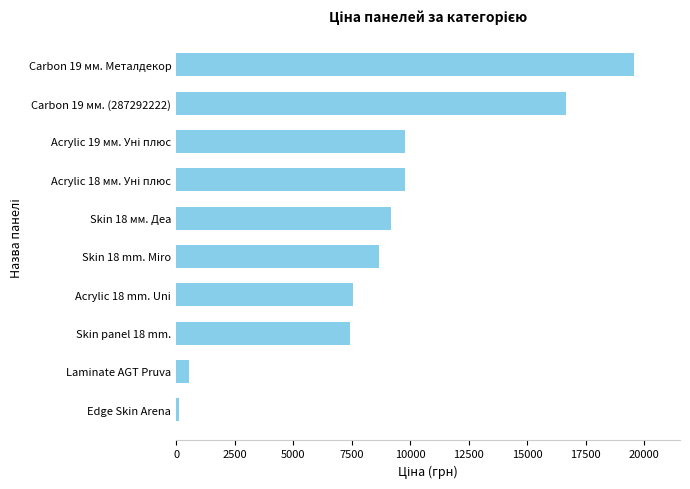

Are the bars grouped side by side (vs. stacked)?

No